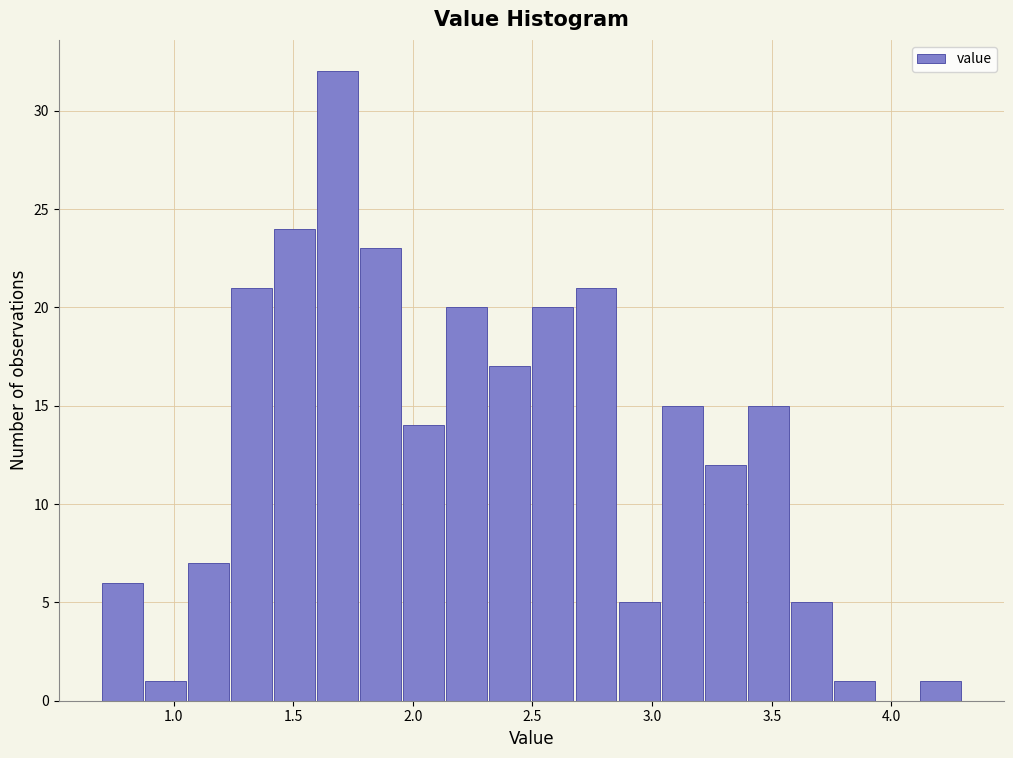

Read against the x-axis, roughly where is the centre of the tallest bar?

1.70